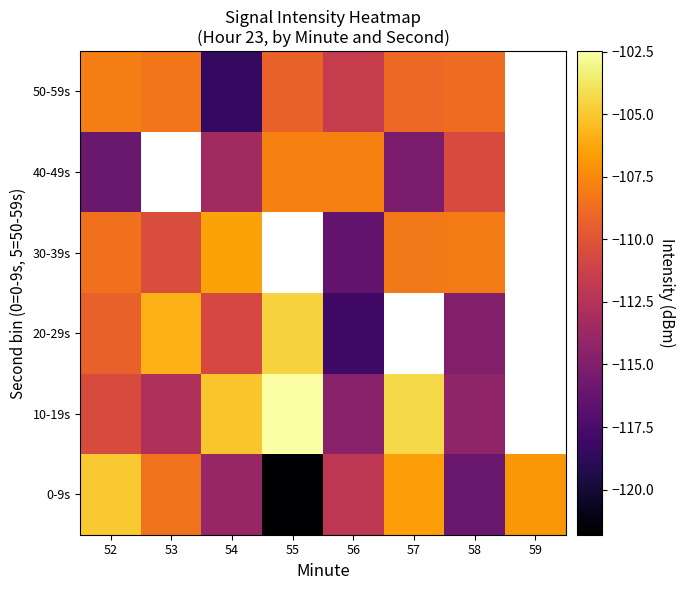

True or false: 40-49s has a value of -164.9 at 52.

False